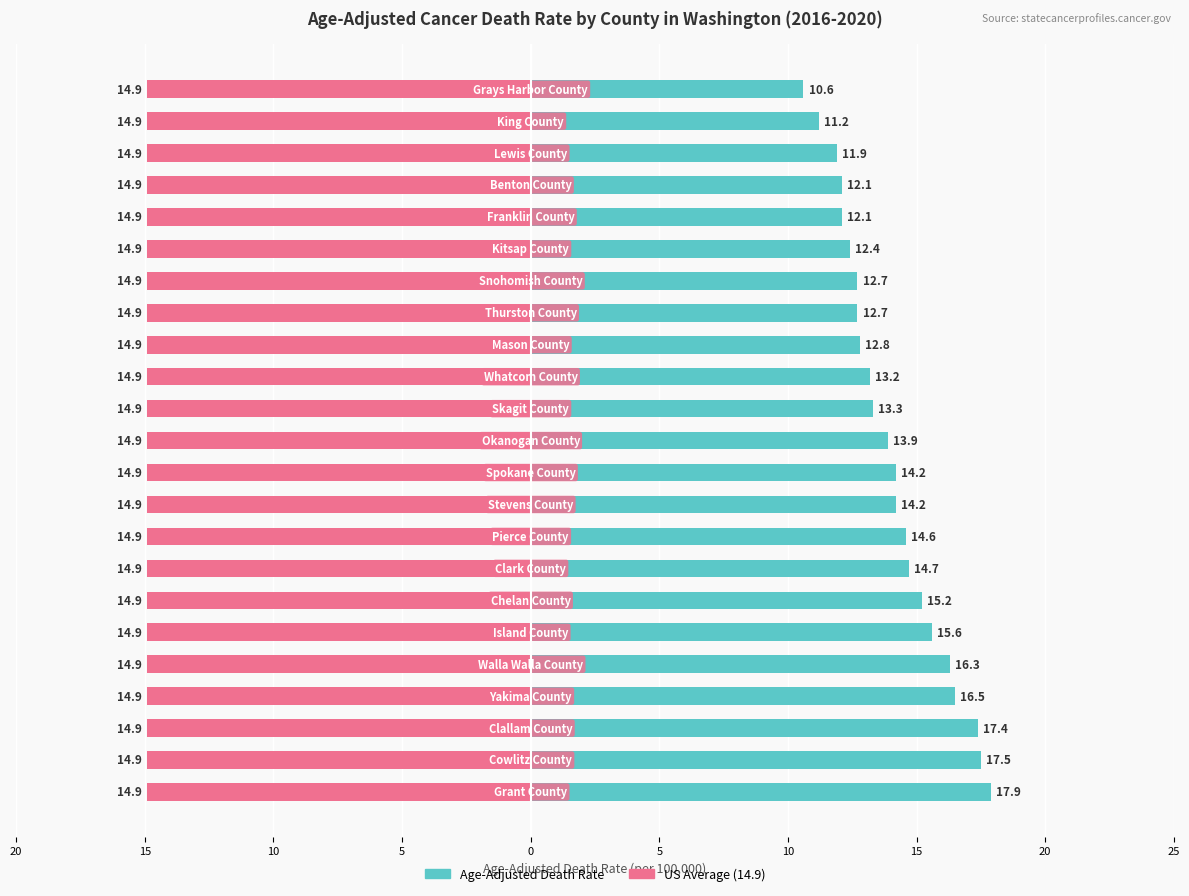

How many bars are there in total?

46